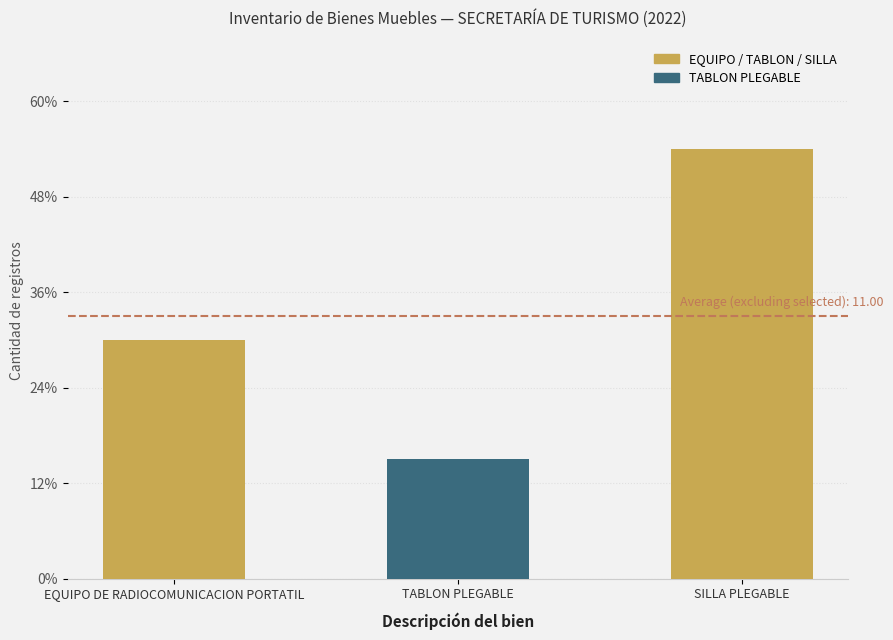

Which label corresponds to the smallest value in the chart?

TABLON PLEGABLE